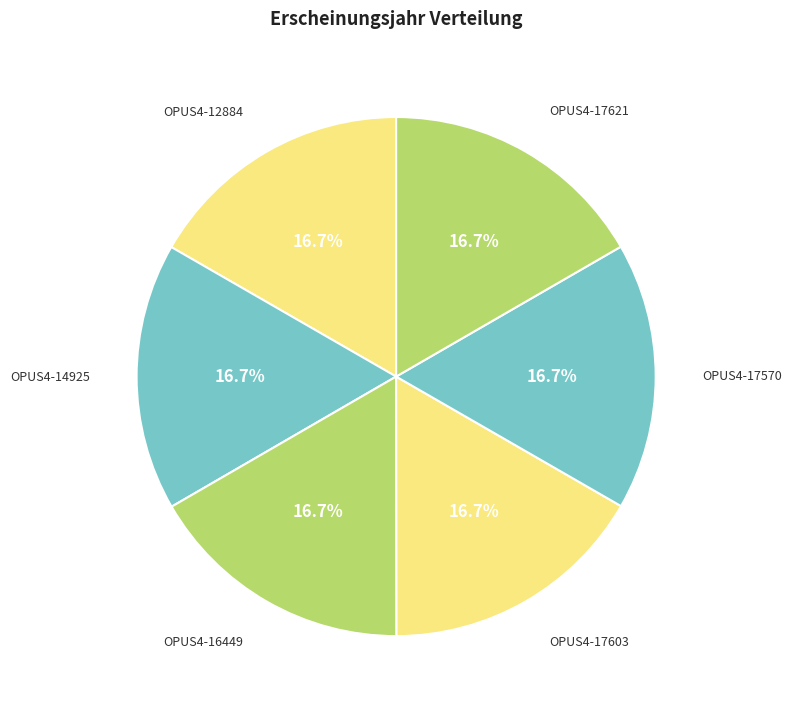

Which category has the biggest portion of the pie?

OPUS4-12884